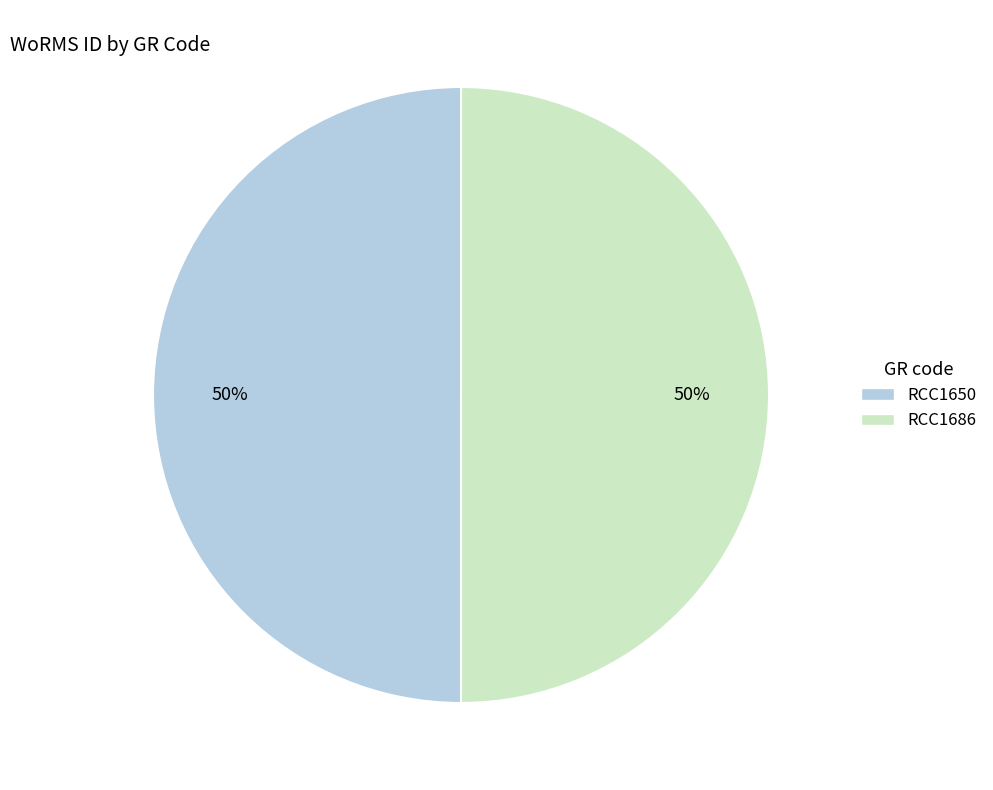

Do RCC1650 and RCC1686 together represent more than half of the pie?

Yes